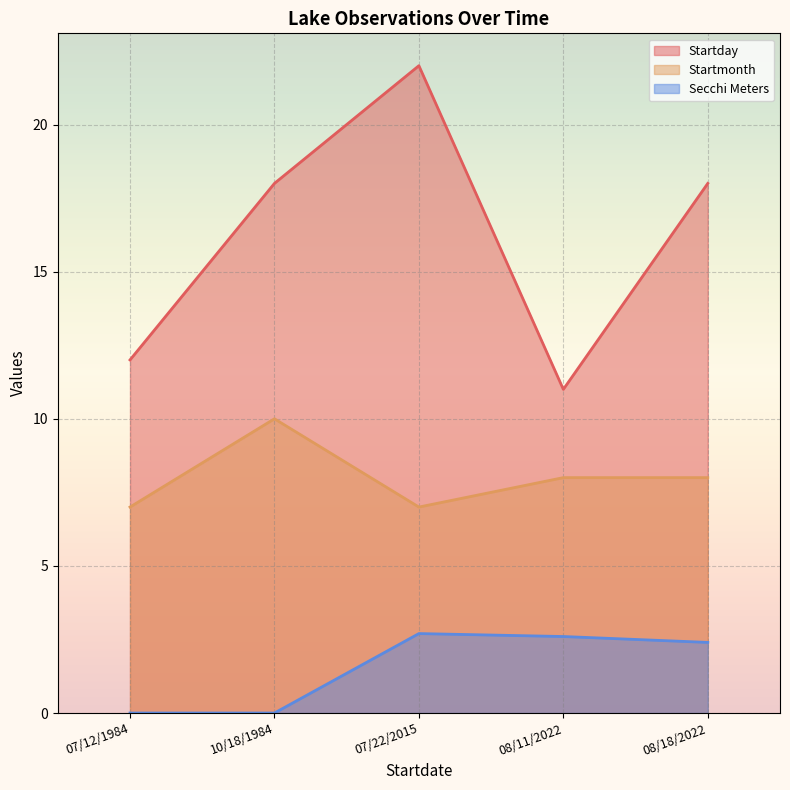

What is the total value across all series at 07/22/2015?

31.7